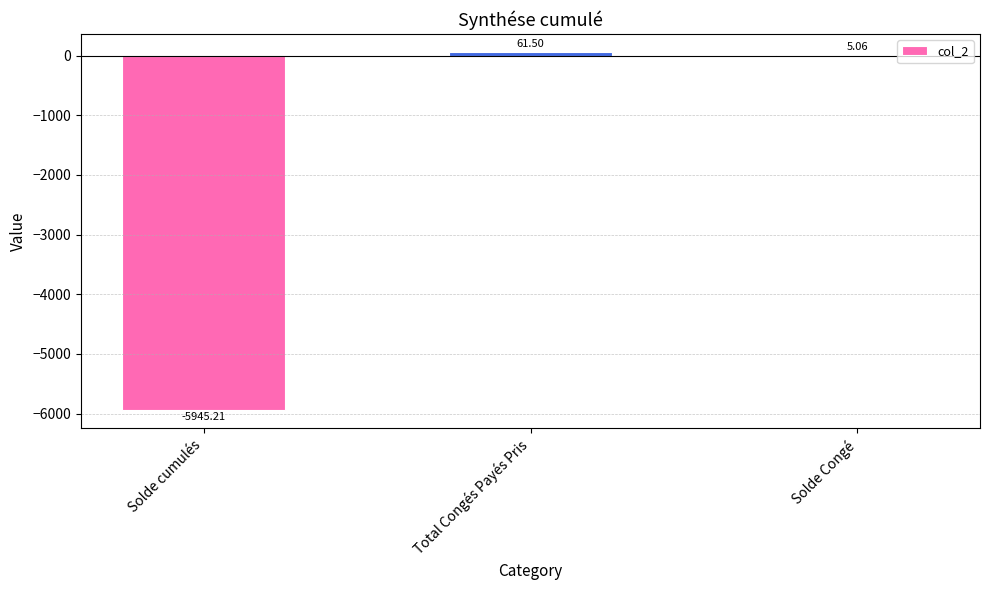

Where does the data first go above 5?

Total Congés Payés Pris